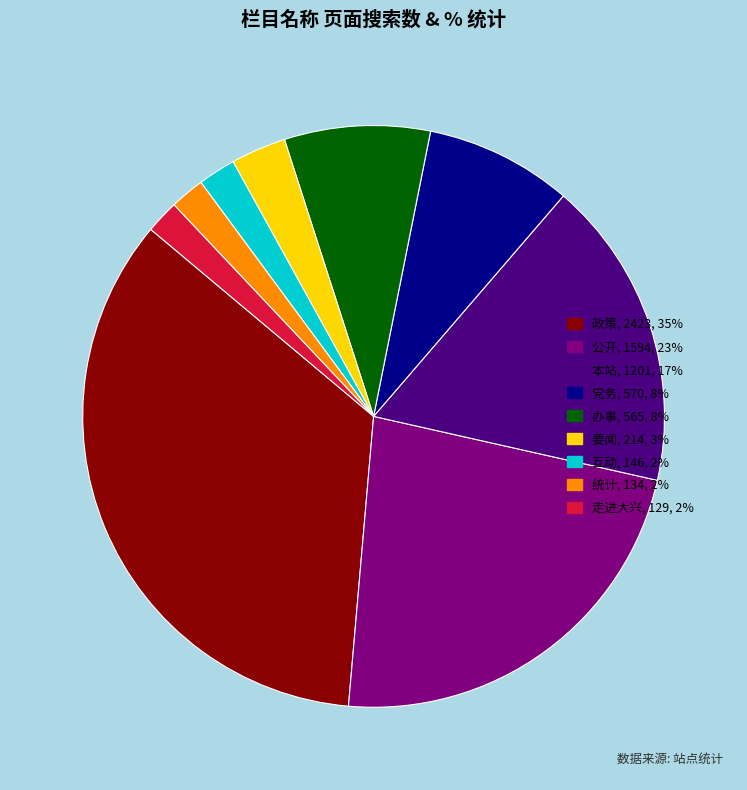

How many segments does this pie chart have?

9